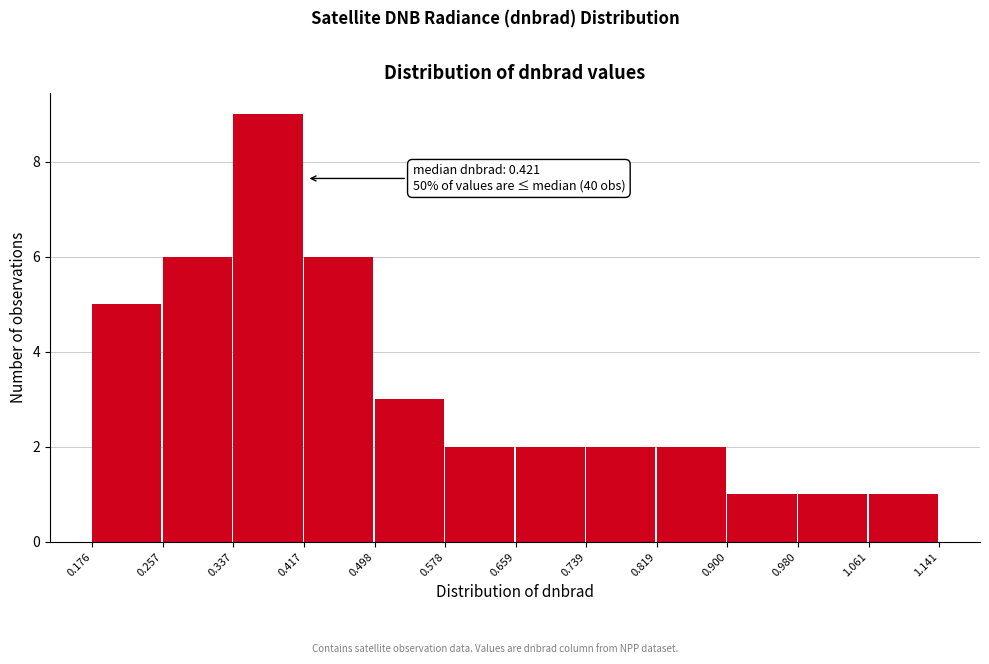

Which range on the x-axis has the tallest bar?

0.337 to 0.417